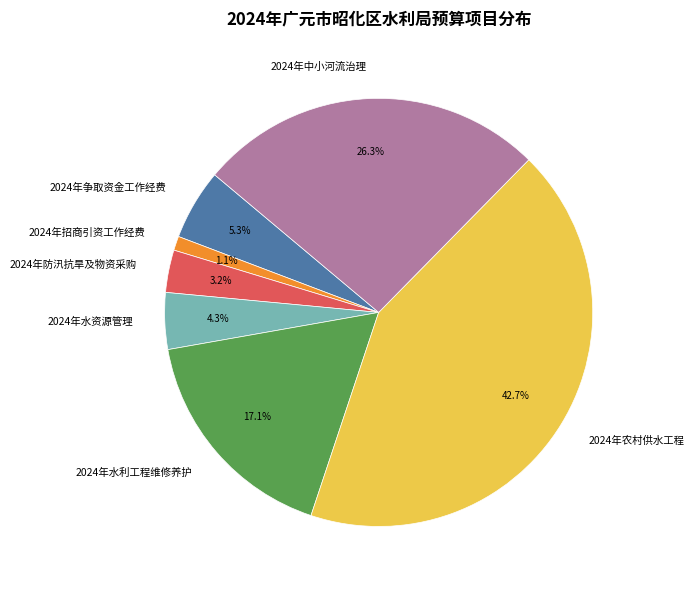

Between 2024年水资源管理 and 2024年水利工程维修养护, which is larger?

2024年水利工程维修养护